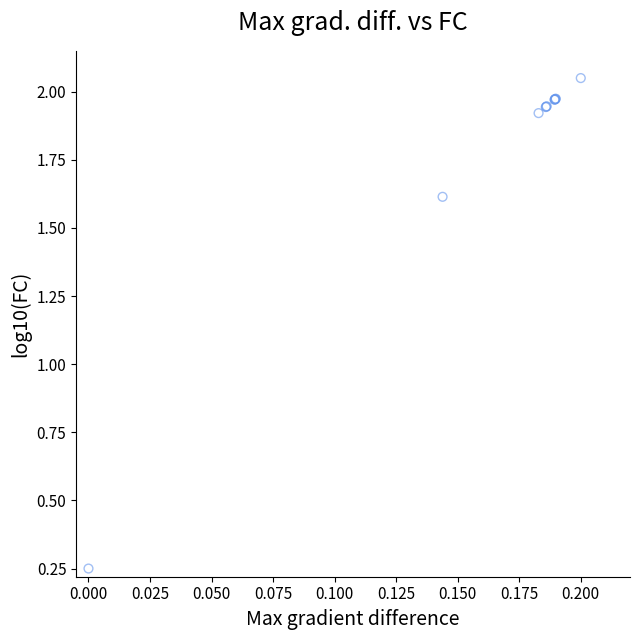

What Y value in the scatter plot is closest to 1?

1.6